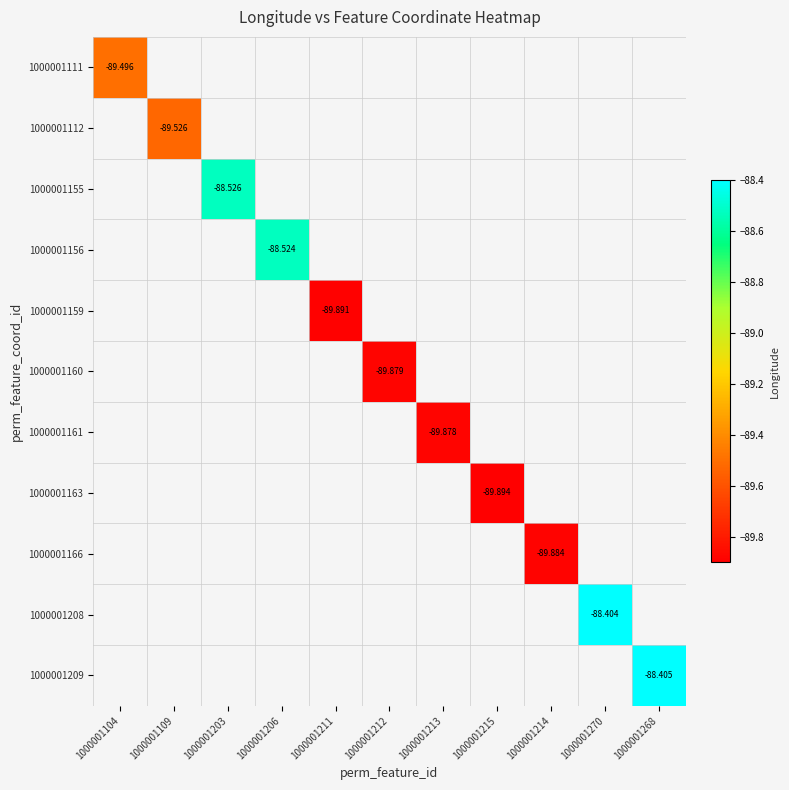

Which category has the highest value in the 1000001112 series?

1000001104